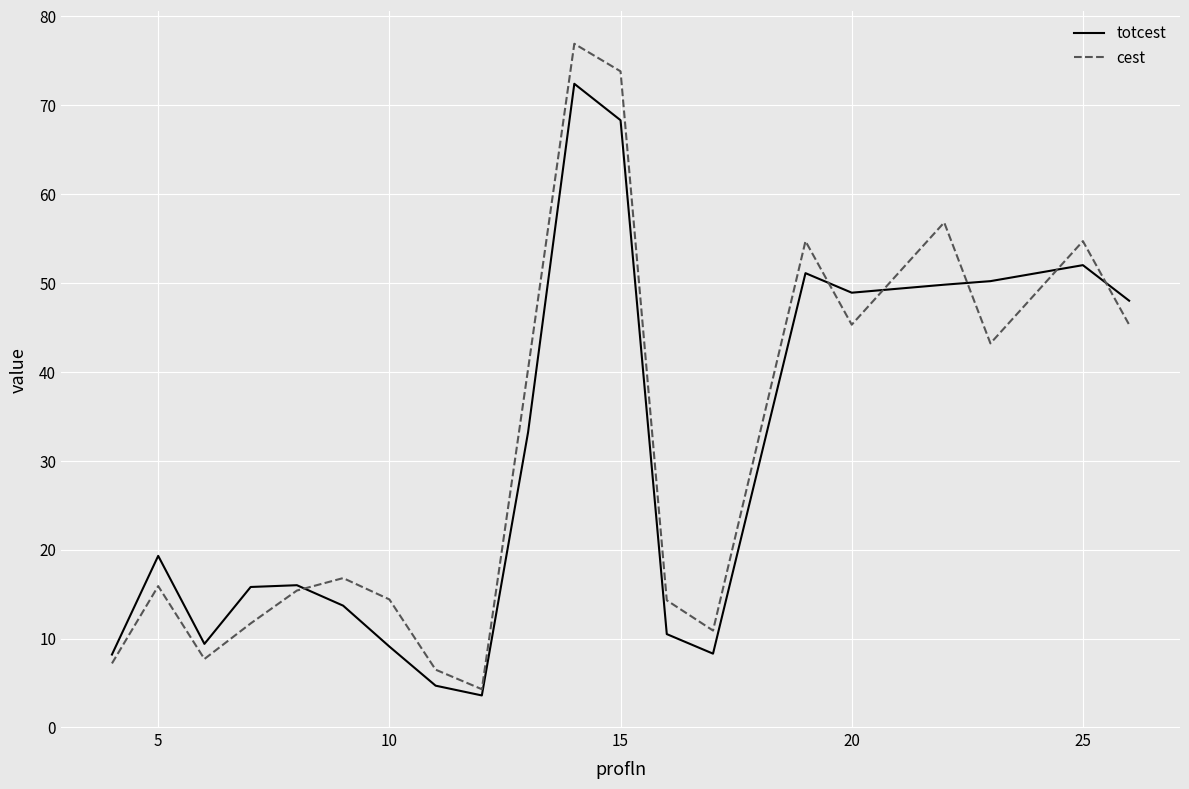

What is the minimum value shown in the chart?

3.6